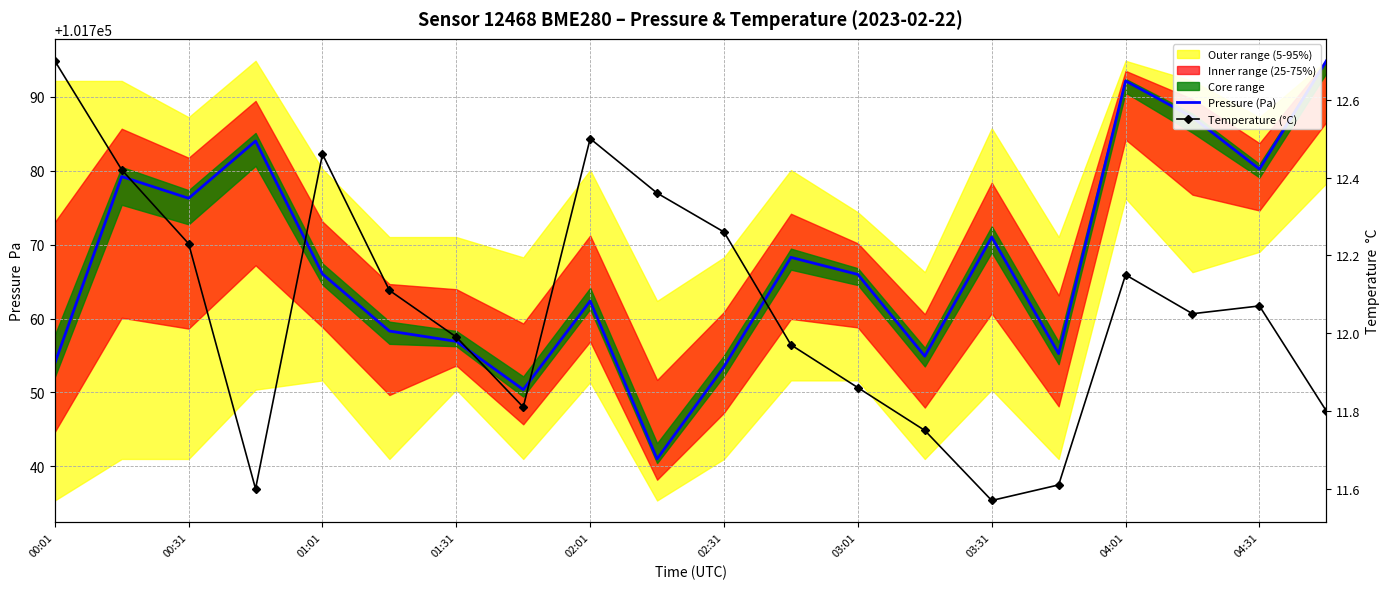

What is the spread (max minus min) of values at 02:31?

101746.2